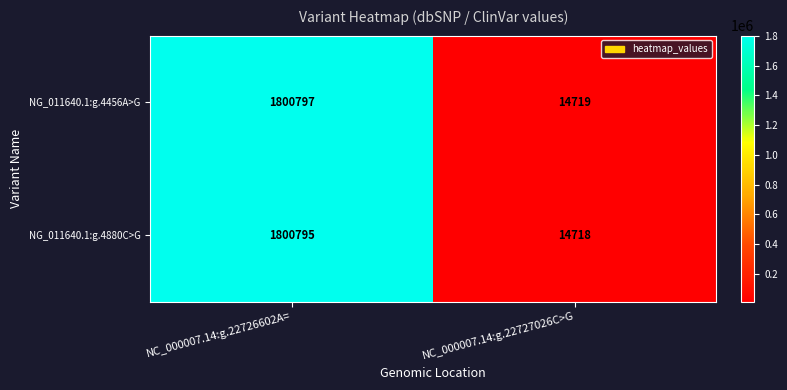

True or false: NG_011640.1:g.4456A>G has a value of 3123707 at NC_000007.14:g.22726602A=.

False